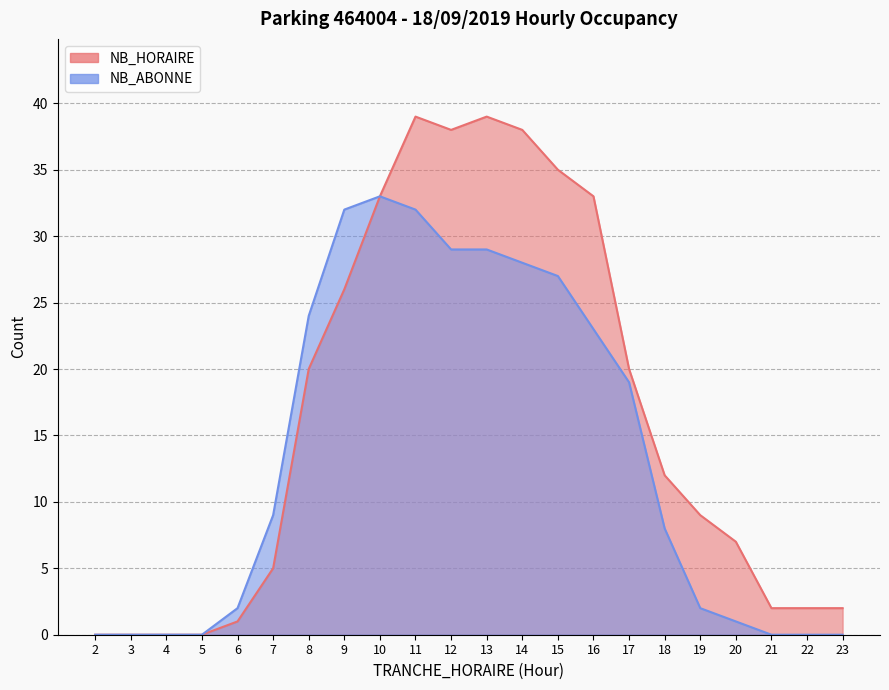

True or false: NB_HORAIRE has more than 1 interior local peaks.

True